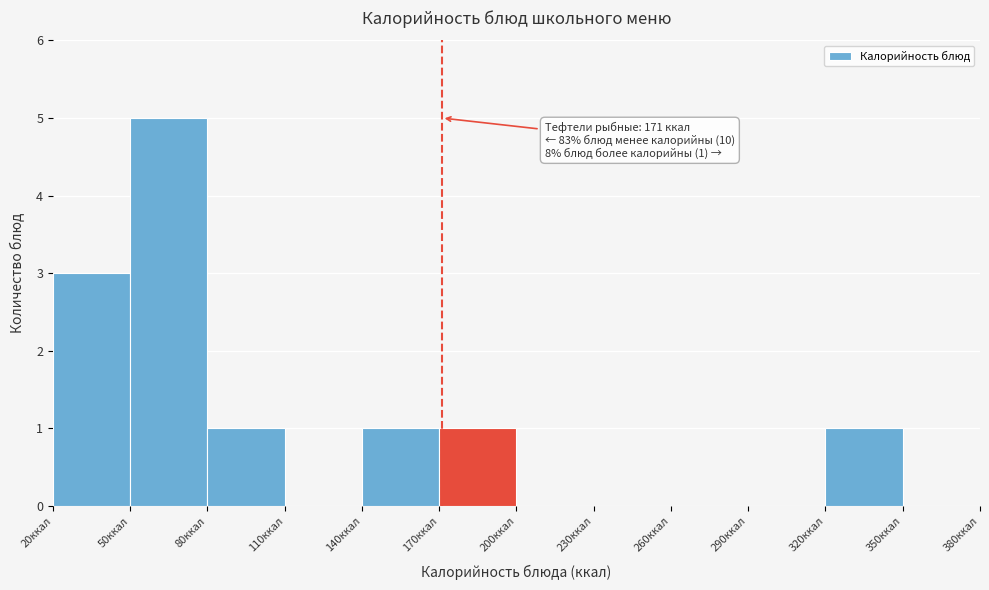

Which range on the x-axis has the tallest bar?

50 to 80